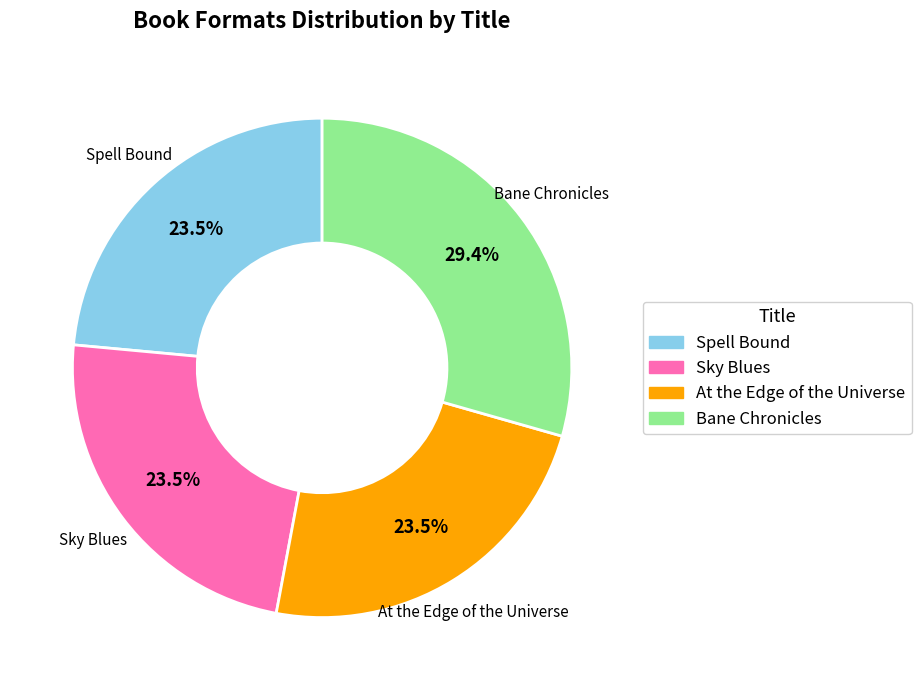

Is there any slice that represents more than half of the pie?

No